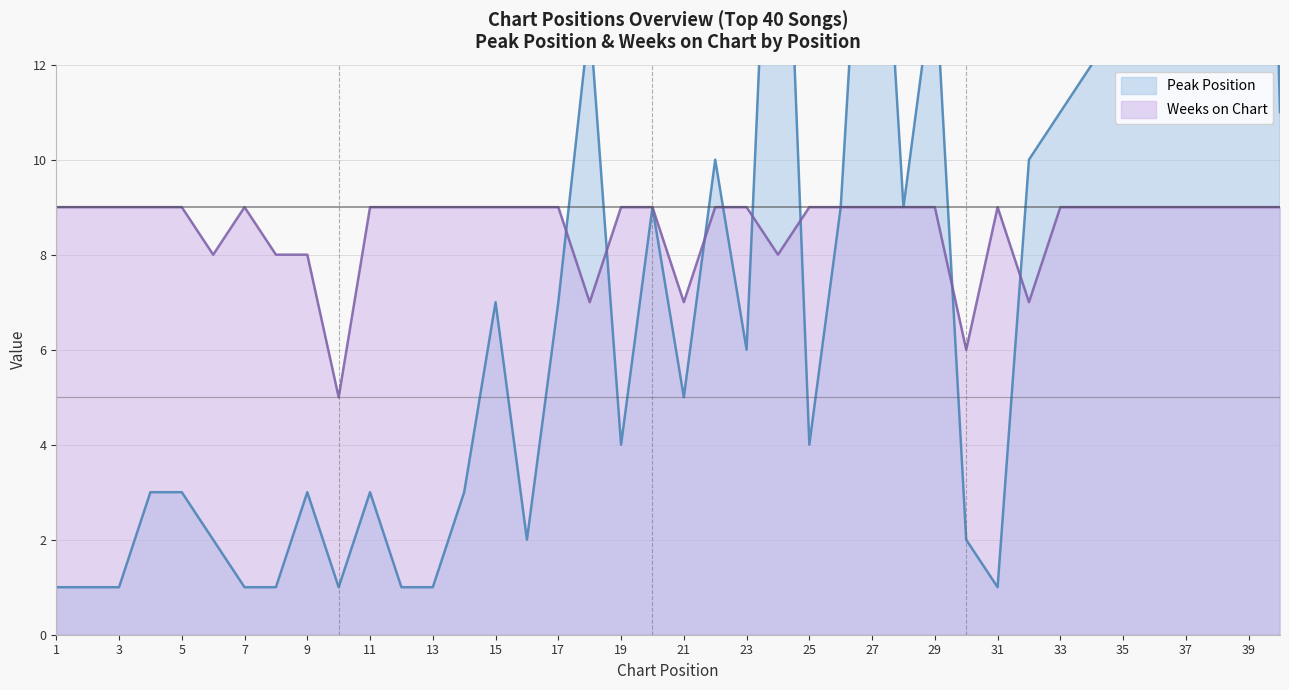

What is the average value of the Peak Position series?

8